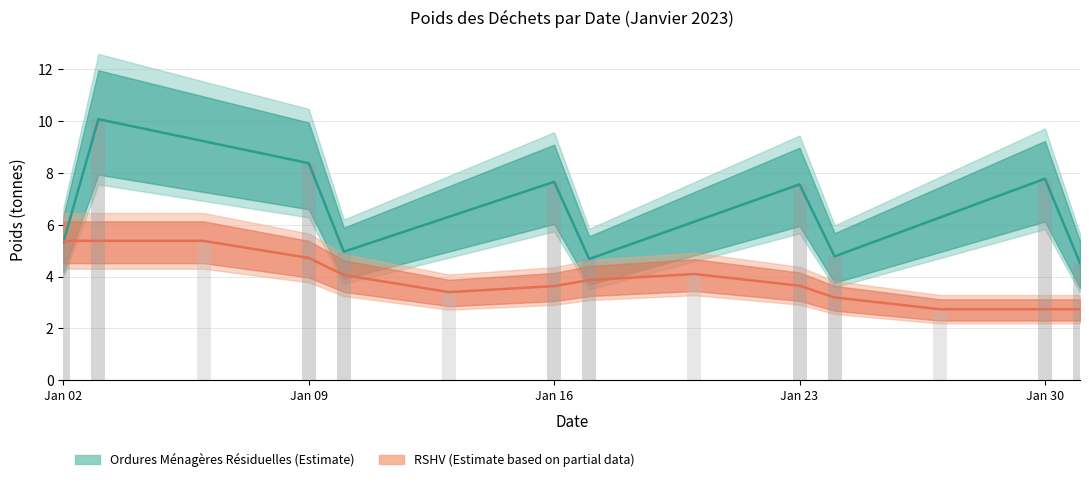

How many bars are there in total?

28